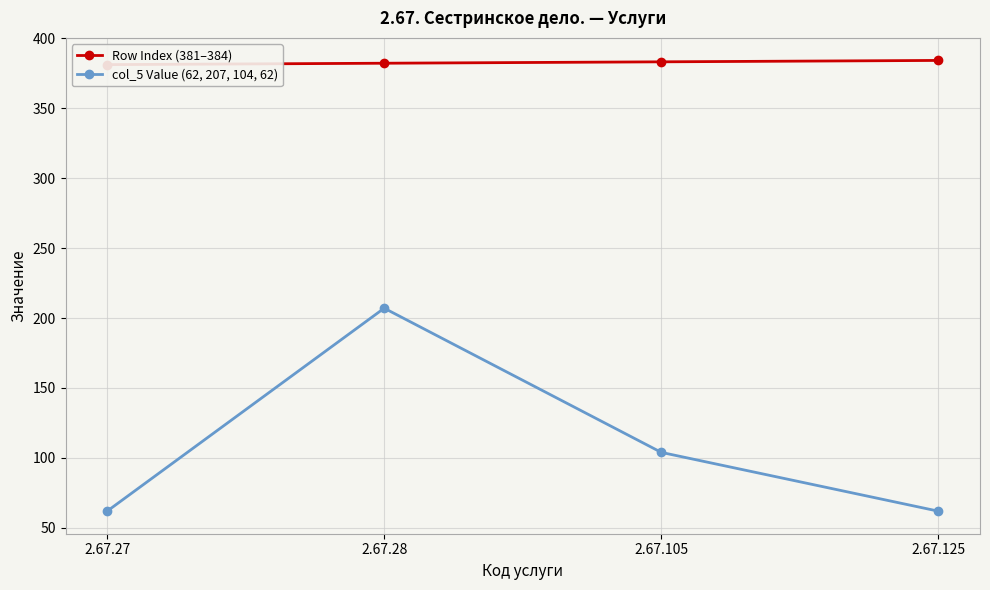

What are all the series names shown in the legend?

Row Index (381–384), col_5 Value (62, 207, 104, 62)